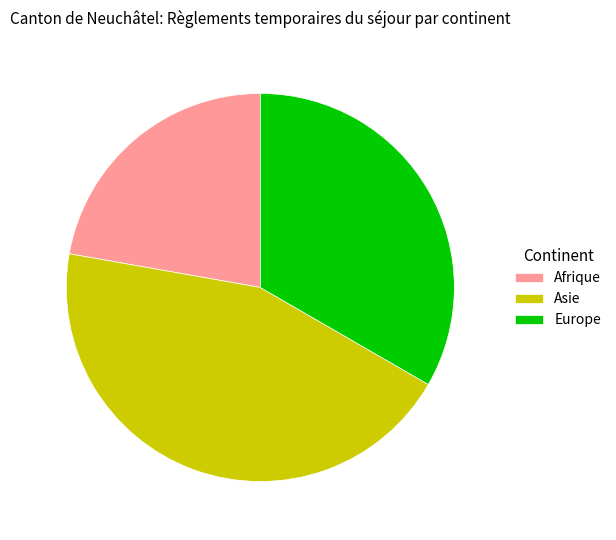

Combined, do Asie and Afrique account for over 50%?

Yes